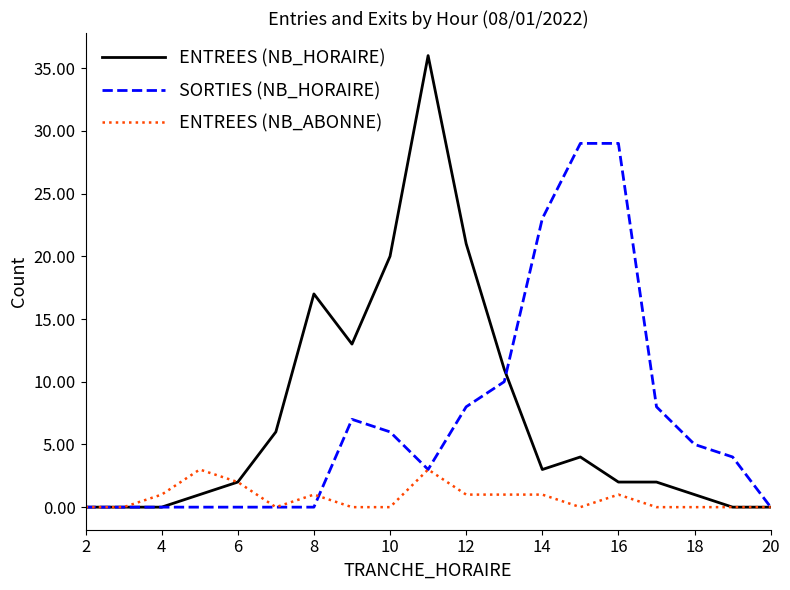

How many lines are shown in the chart?

3